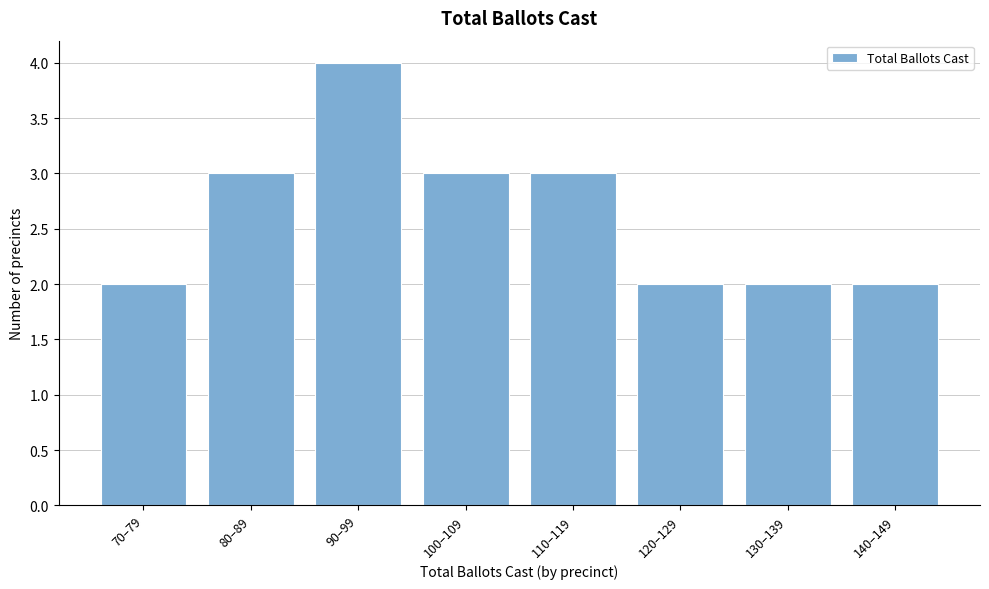

Reading left to right, transcribe all the data shown in this chart.

70–79=2	80–89=3	90–99=4	100–109=3	110–119=3	120–129=2	130–139=2	140–149=2